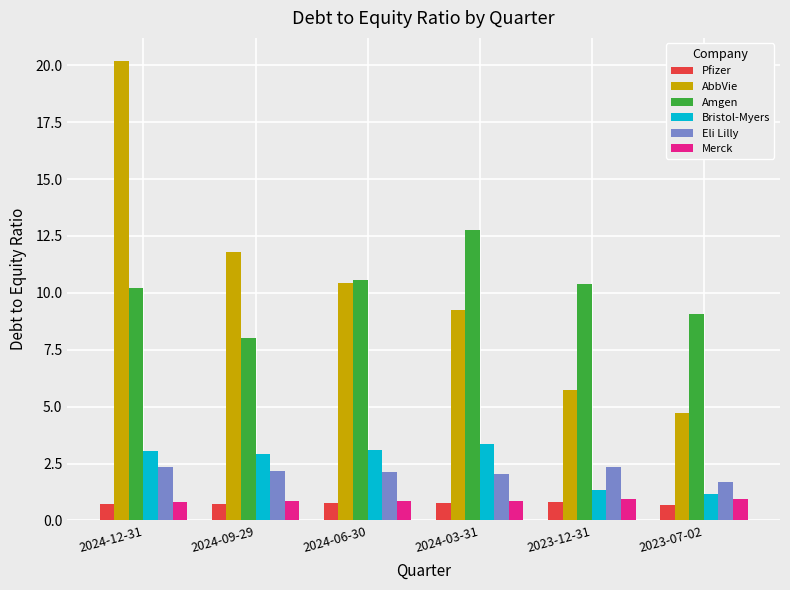

Which category has the highest value in the AbbVie series?

2024-12-31